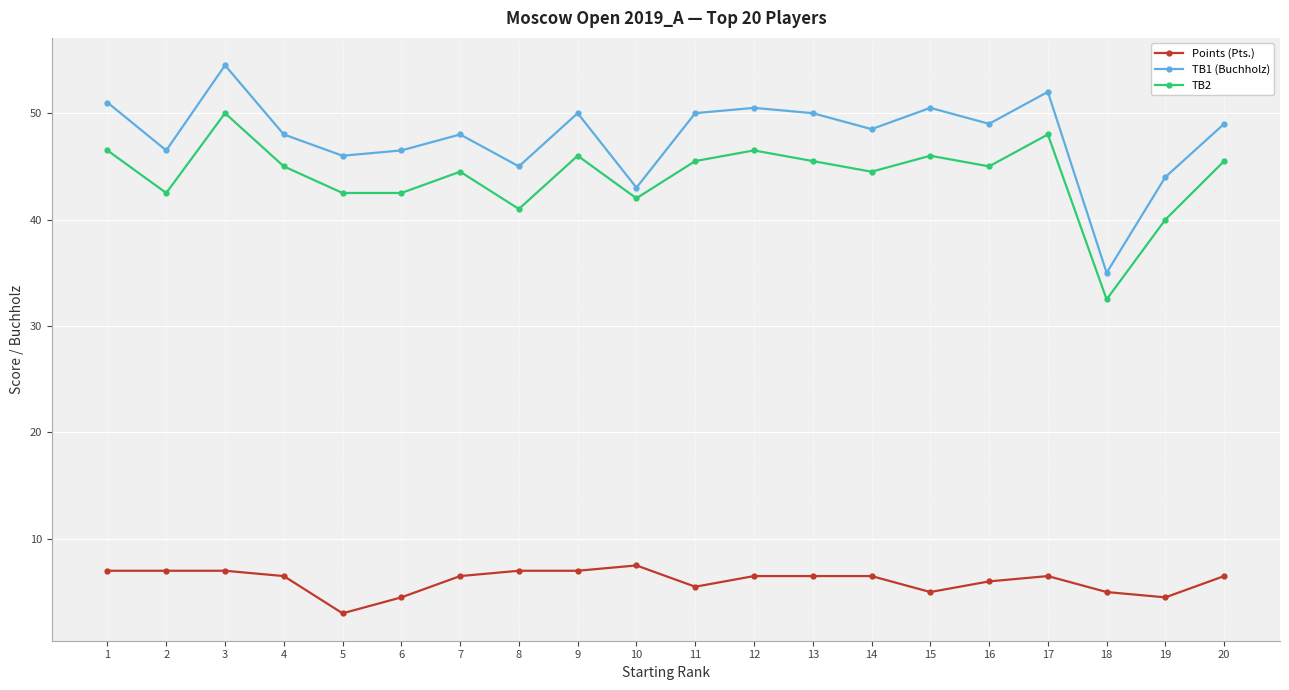

Reading left to right, what are all the values shown in this chart?

Points (Pts.): 1=7.0	2=7.0	3=7.0	4=6.5	5=3.0	6=4.5	7=6.5	8=7.0	9=7.0	10=7.5	11=5.5	12=6.5	13=6.5	14=6.5	15=5.0	16=6.0	17=6.5	18=5.0	19=4.5	20=6.5
TB1 (Buchholz): 1=51.0	2=46.5	3=54.5	4=48.0	5=46.0	6=46.5	7=48.0	8=45.0	9=50.0	10=43.0	11=50.0	12=50.5	13=50.0	14=48.5	15=50.5	16=49.0	17=52.0	18=35.0	19=44.0	20=49.0
TB2: 1=46.5	2=42.5	3=50.0	4=45.0	5=42.5	6=42.5	7=44.5	8=41.0	9=46.0	10=42.0	11=45.5	12=46.5	13=45.5	14=44.5	15=46.0	16=45.0	17=48.0	18=32.5	19=40.0	20=45.5